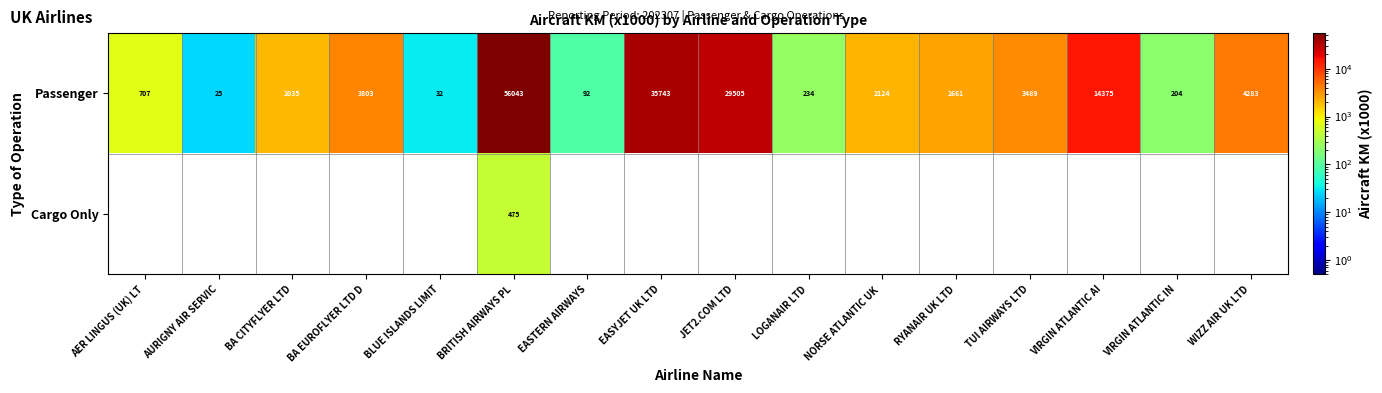

How many data points does each series have?

16